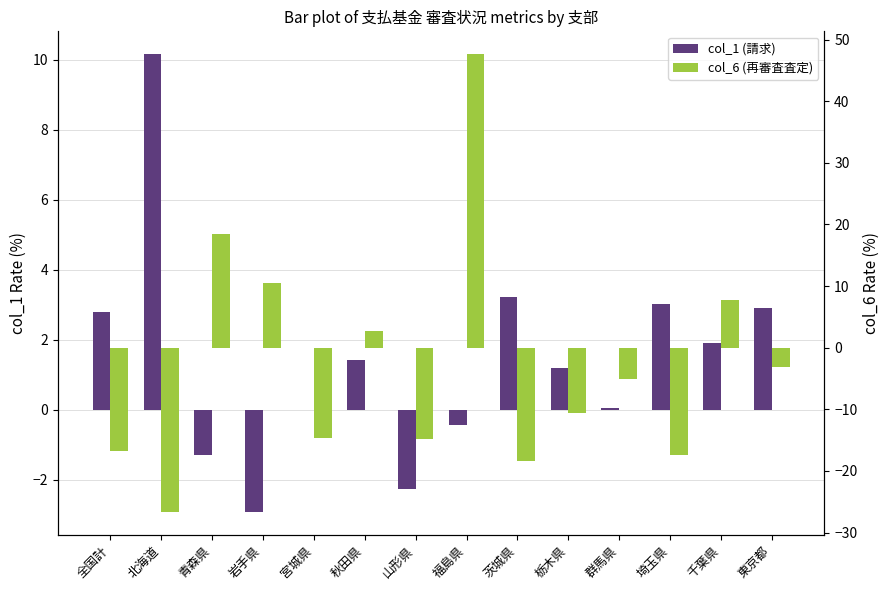

Is it true that col_6 (再審査査定) equals 2.6 at 秋田県?

True